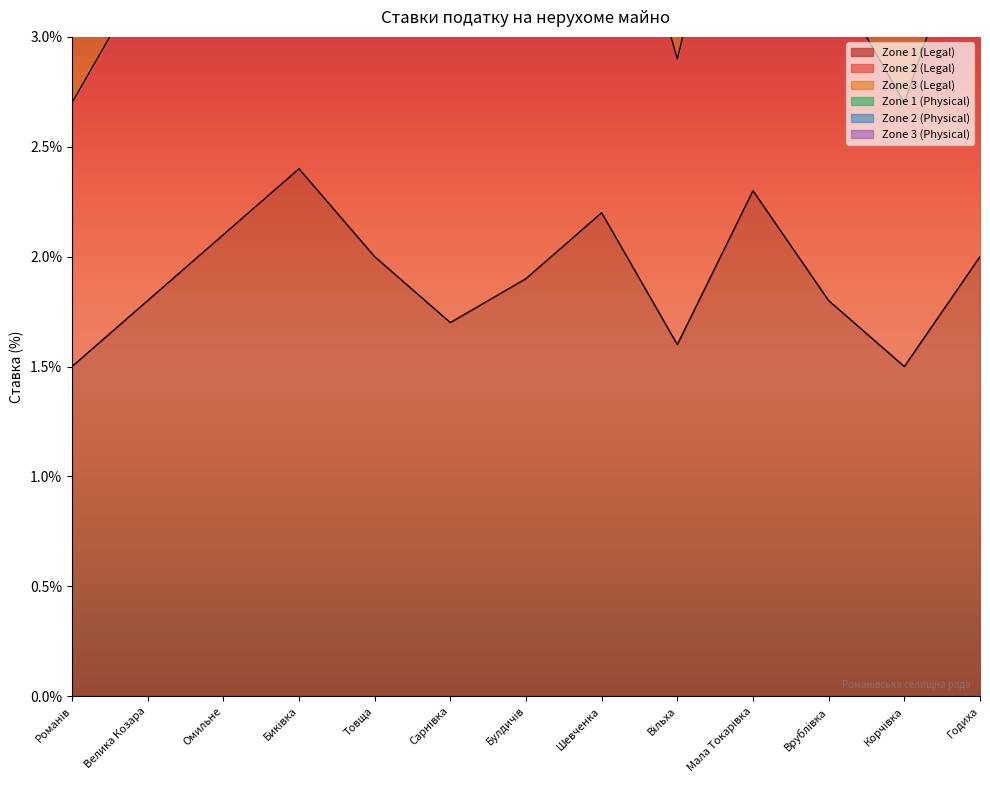

The Zone 1 (Legal) series shows 2.0 at Годиха. True or false?

True